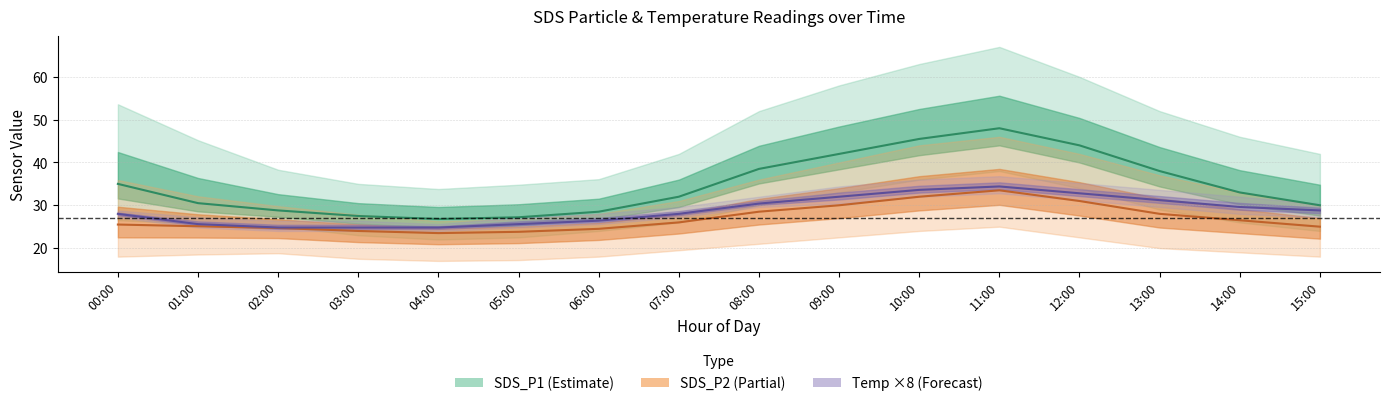

What are all the series names shown in the legend?

SDS_P1, SDS_P2, Temp (×8)